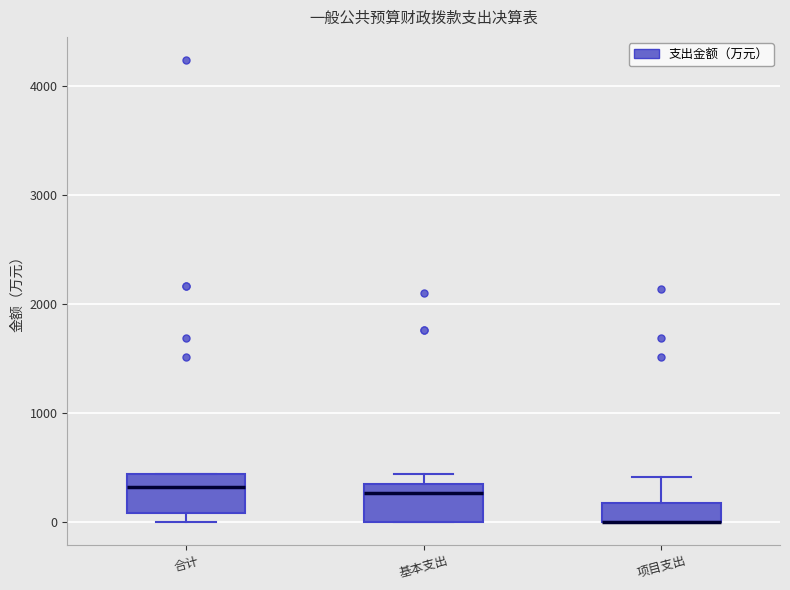

Where is the upper edge of the box for 基本支出 on the y-axis? The values are not printed on the chart, so give them approximately, as read against the axis.

300